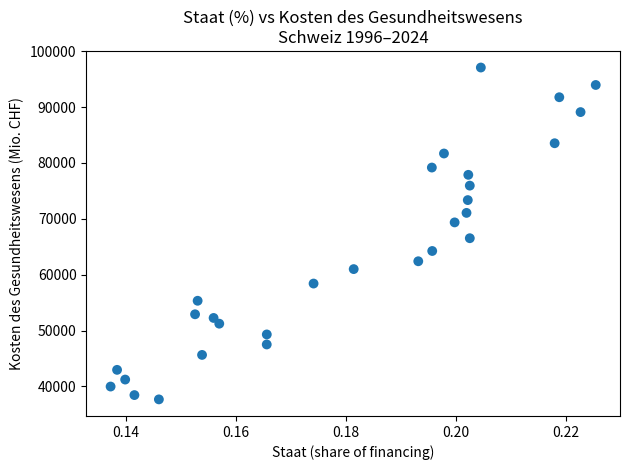

What Y value in the scatter plot is closest to 67373?

66521.5